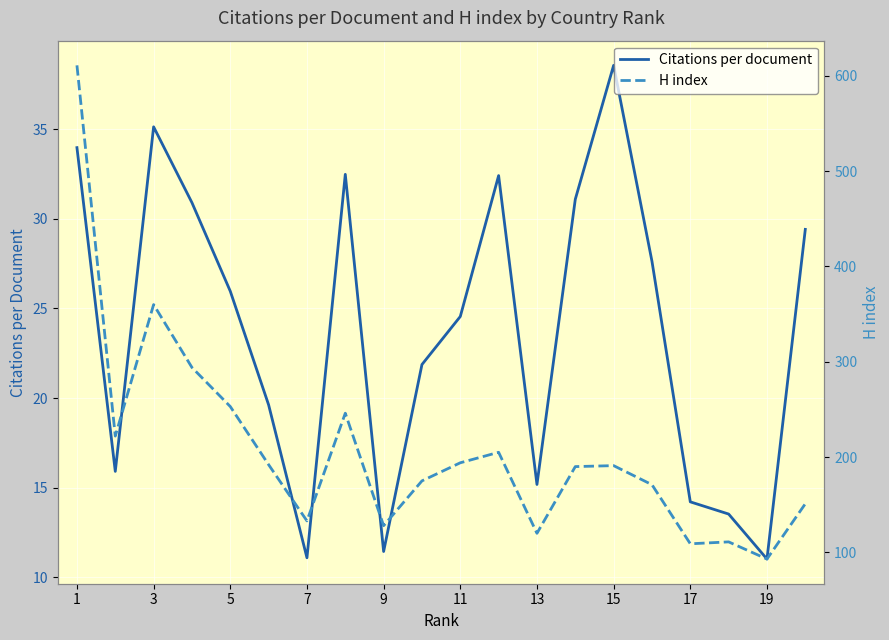

What are all the series names shown in the legend?

Citations per document, H index